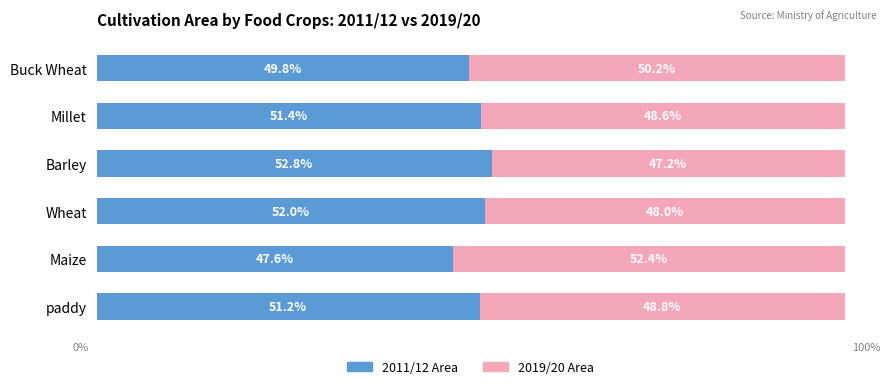

At which label does 2011/12 Area reach its peak?

Barley